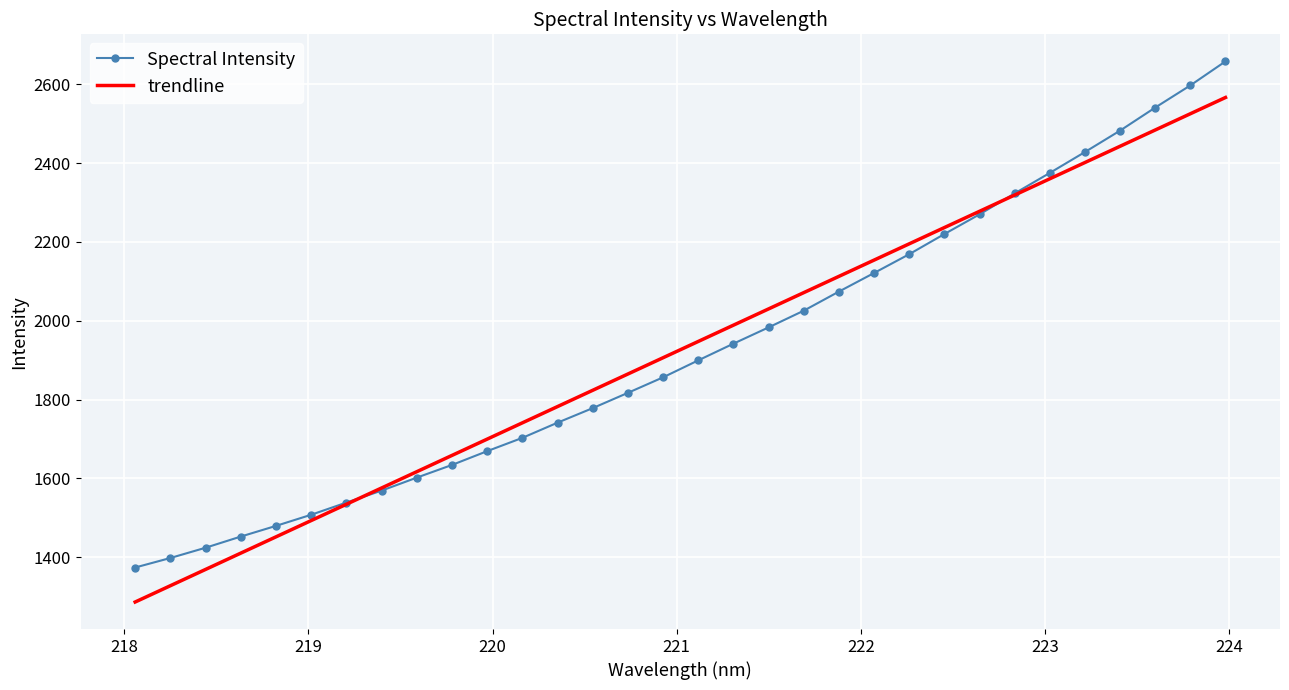

What is the maximum value for Spectral Intensity?

2658.4